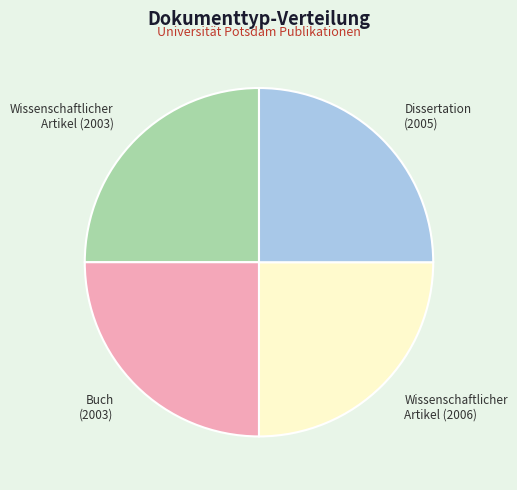

Is it true that Dissertation (2005) is 25% of the pie?

True